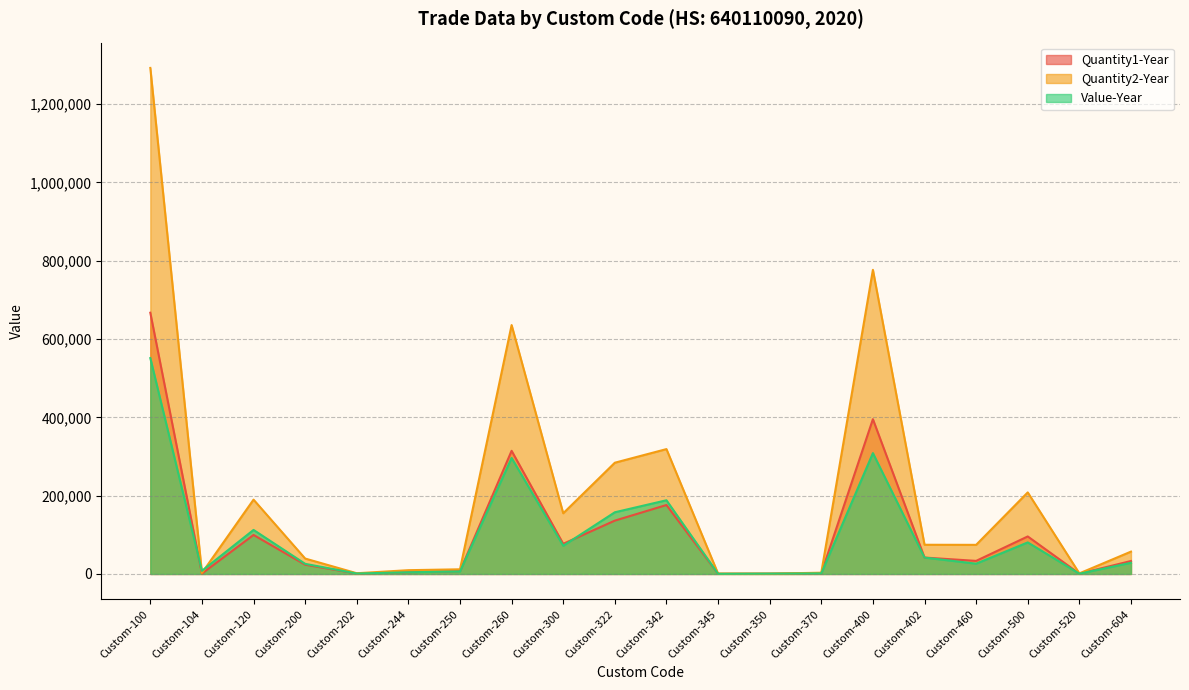

True or false: Quantity1-Year and Quantity2-Year cross at least once.

False